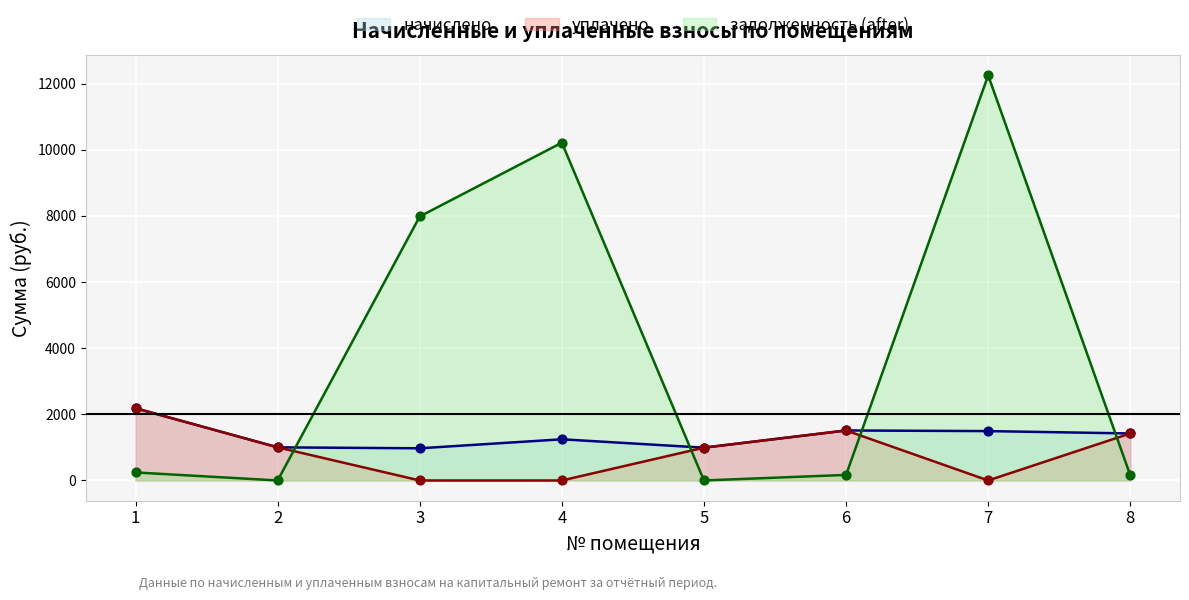

Is the value of начислено at 4 greater than the value of уплачено at 4?

Yes